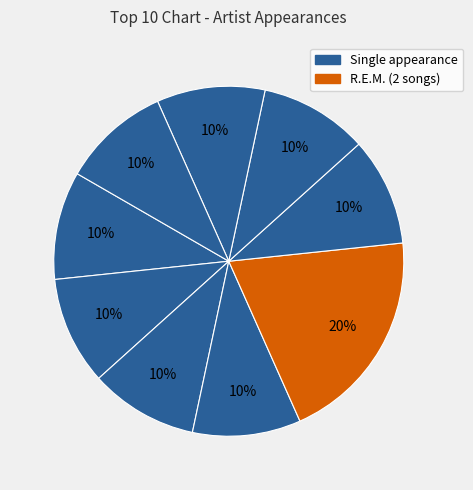

How many slices are in this pie chart?

9